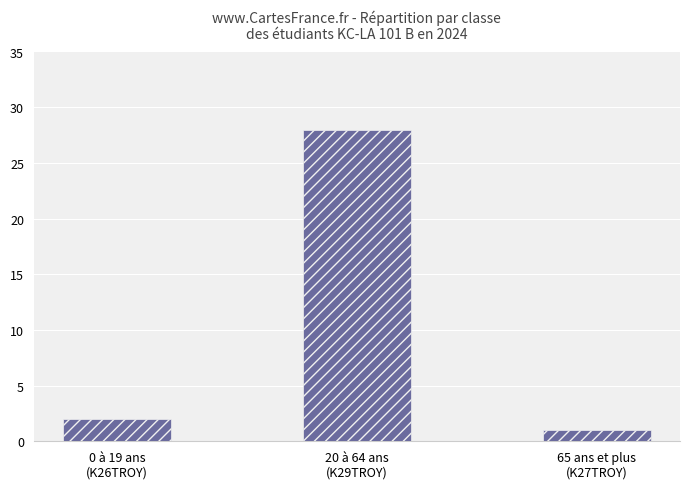

Are the bars horizontal?

No